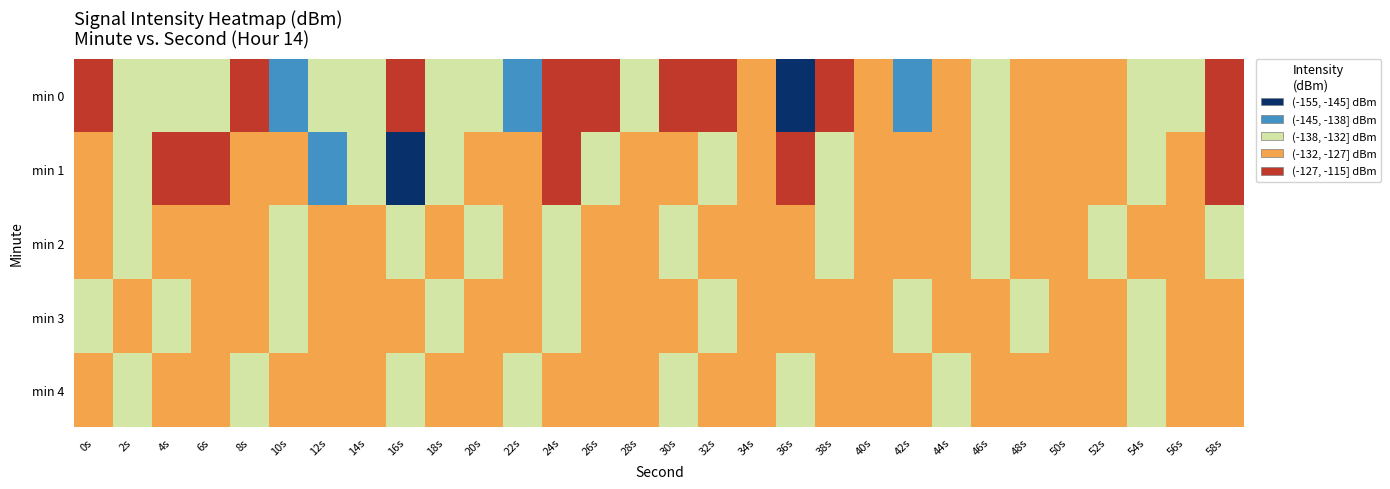

Between 16s and 54s, which is larger?

16s